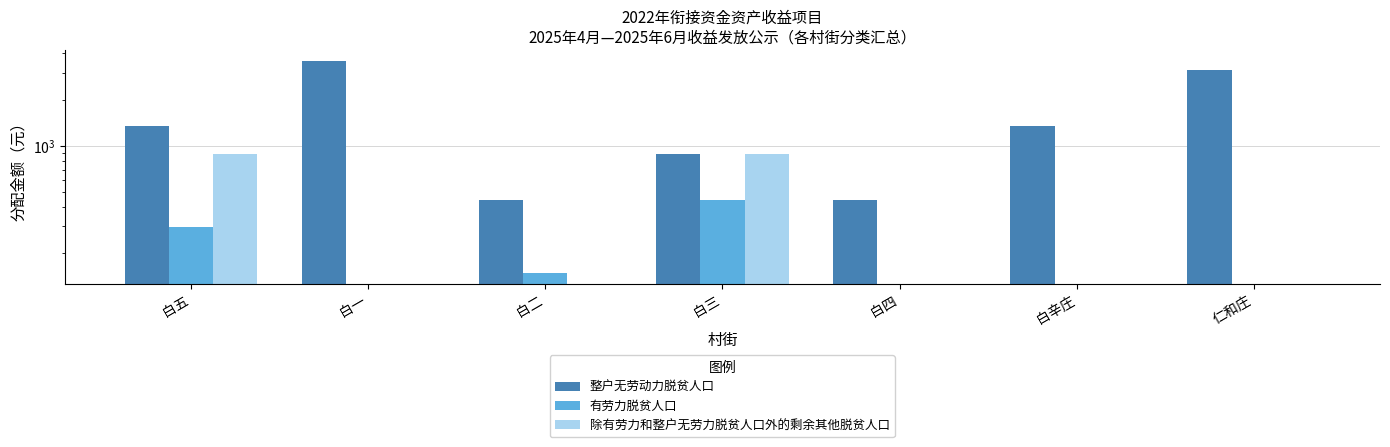

The 有劳力脱贫人口 series shows 0.0 at 白四. True or false?

True